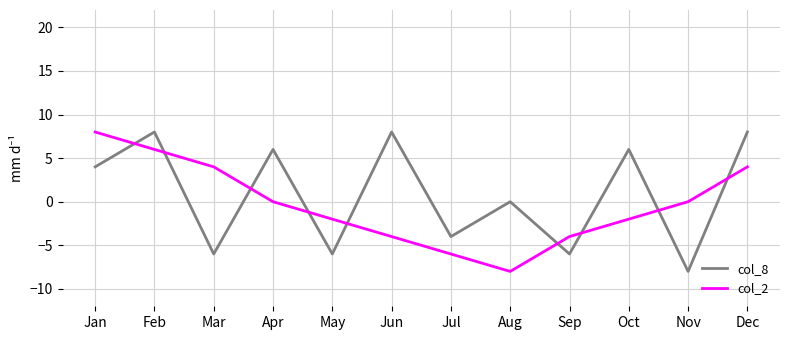

At Aug, list the series in order from smallest to largest.

col_2, col_8